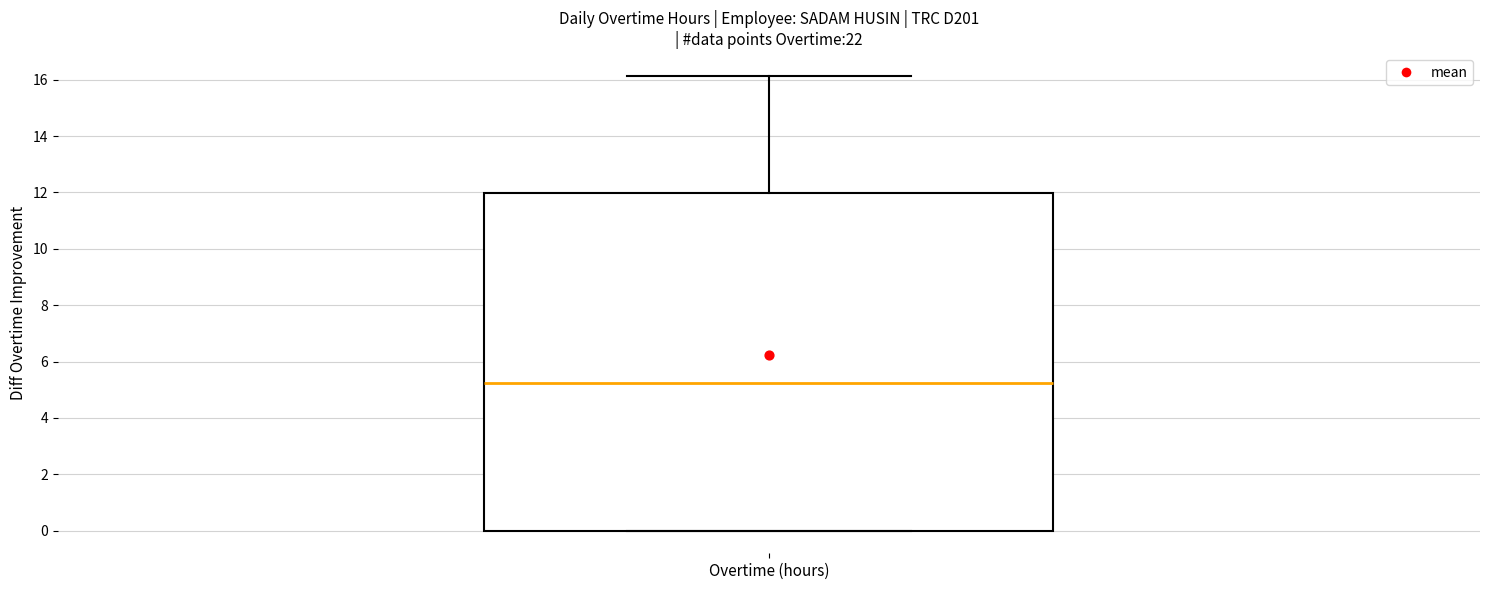

Read this box plot against the y-axis: the position of the median line, the range covered by the box, and the ends of both whiskers. The values are not printed on the chart, so give them approximately, as read against the axis.

median 5.2, box 0.0 to 12.0, whiskers 0.0 to 16.2